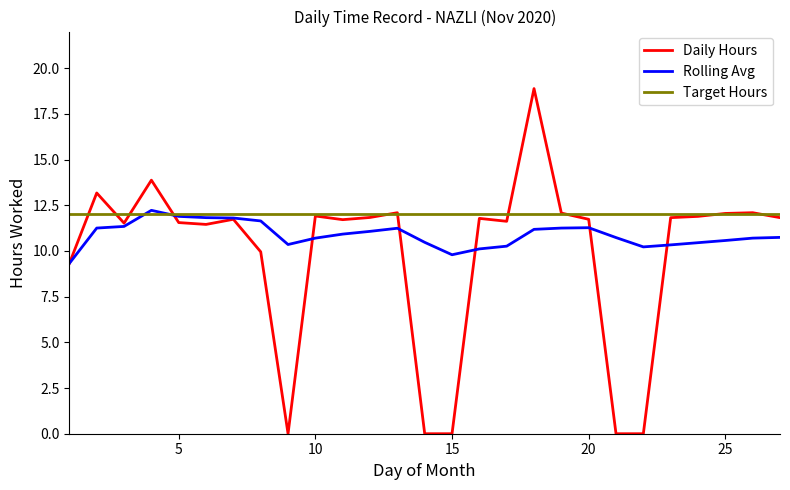

Which series has the widest spread of values?

Daily Hours